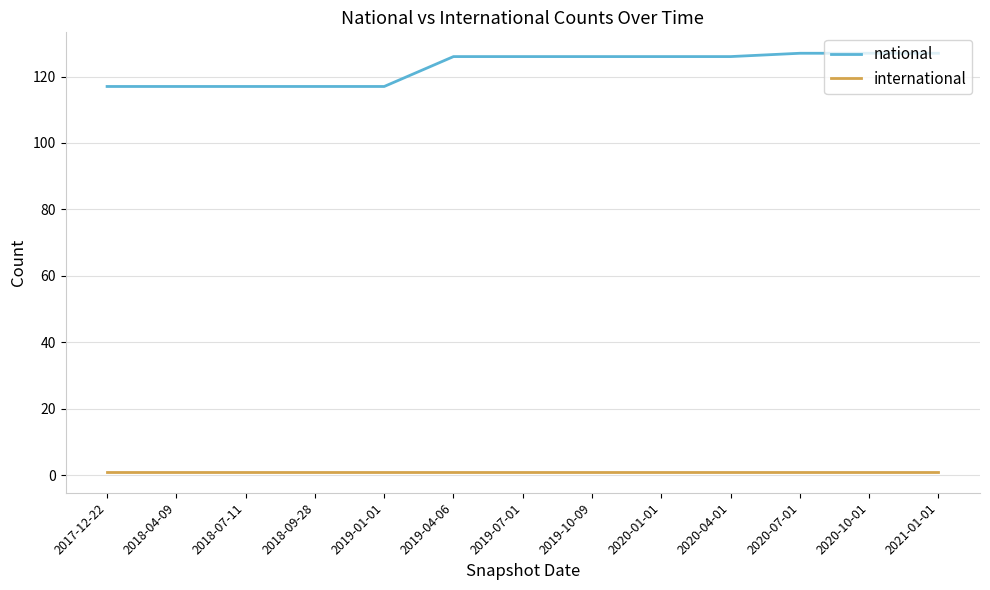

At how many categories does at least one series exceed 56?

13